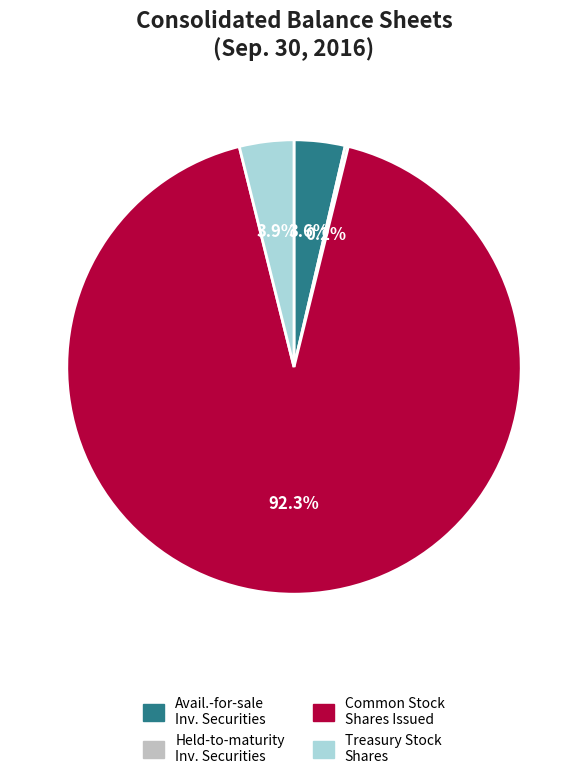

Is there any slice that represents more than half of the pie?

Yes